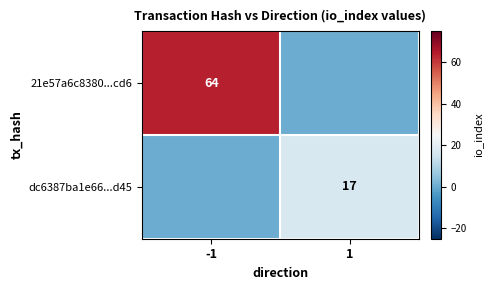

Is it true that 21e57a6c8380...cd6 equals 64 at -1?

True